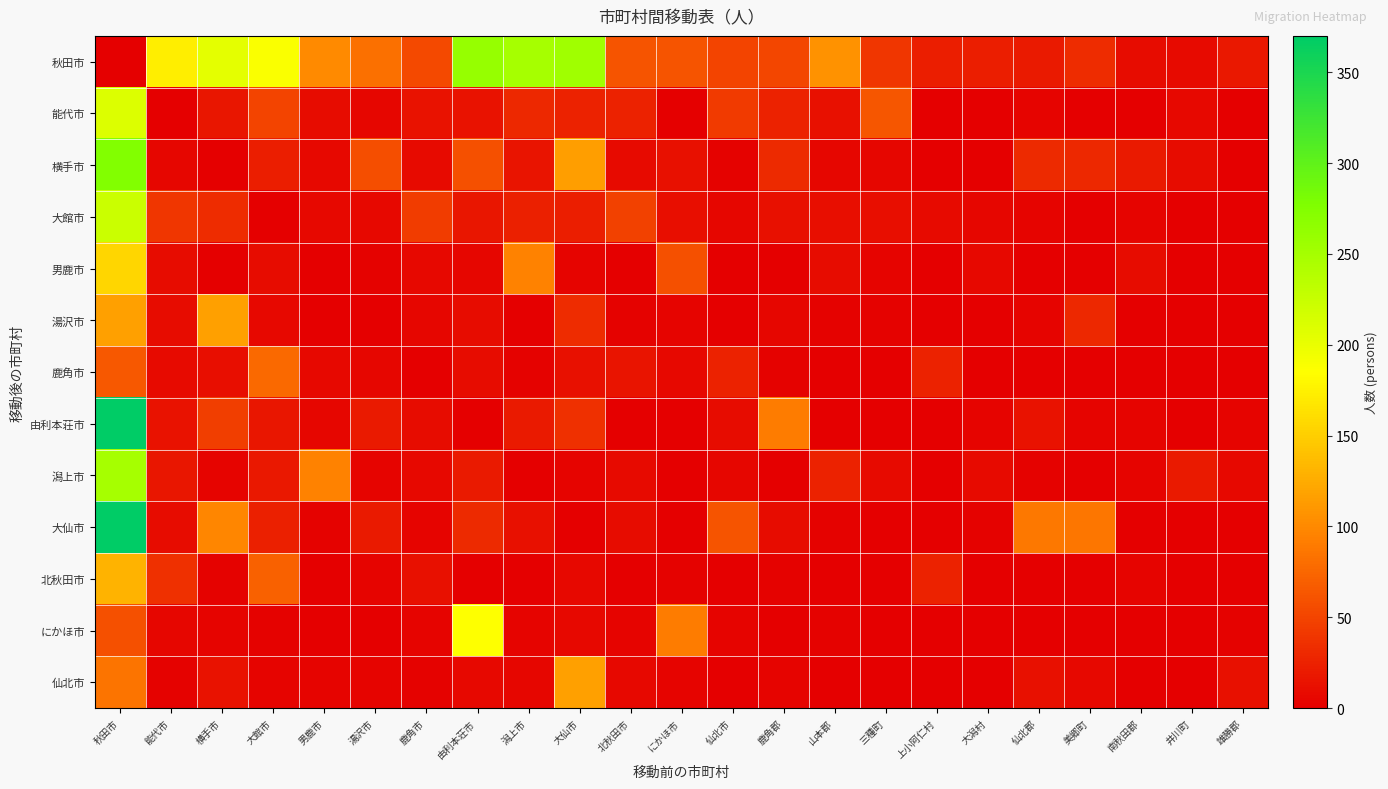

Which has a higher value, 鹿角郡 or 仙北市?

鹿角郡